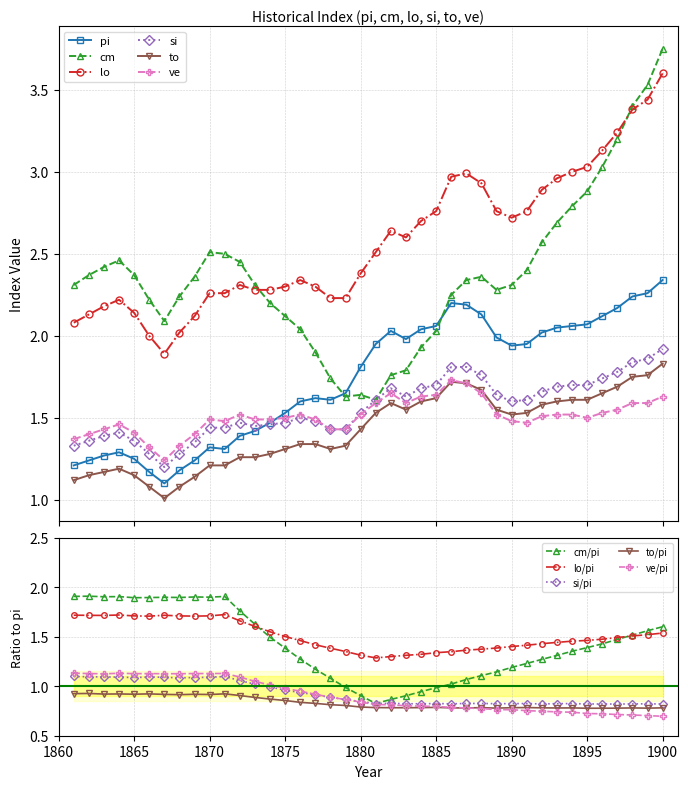

True or false: lo and ve intersect in this chart.

False